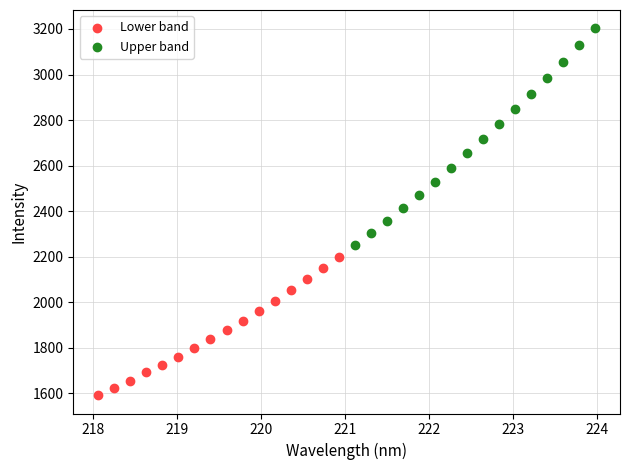

Which series has the widest spread of Y values?

Upper band